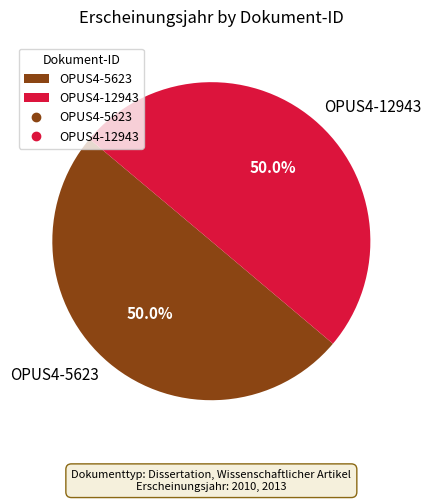

How many segments does this pie chart have?

2